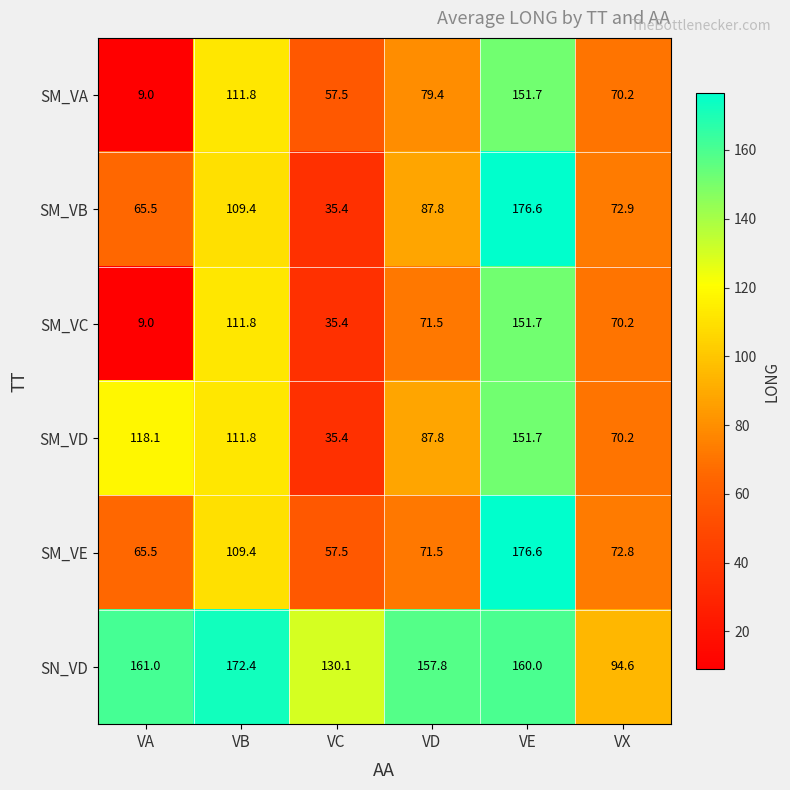

At how many categories does at least one series exceed 37?

6